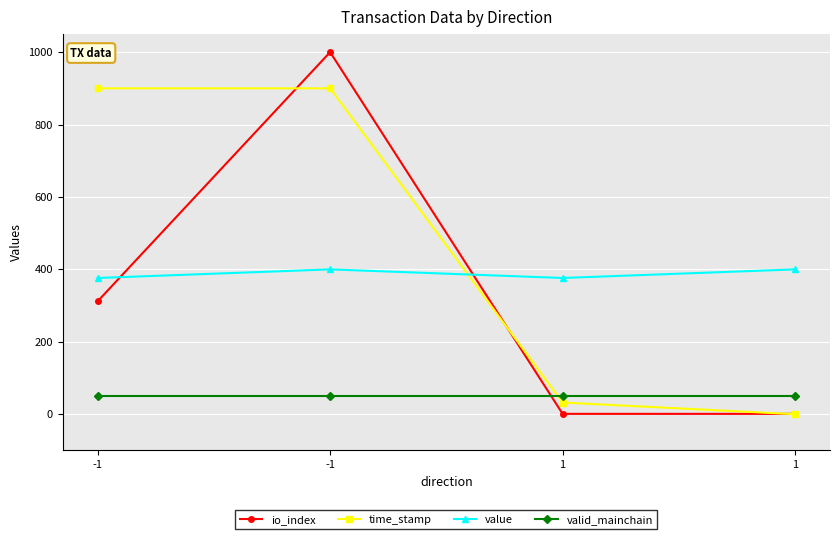

What are all the series names shown in the legend?

io_index, time_stamp, value, valid_mainchain